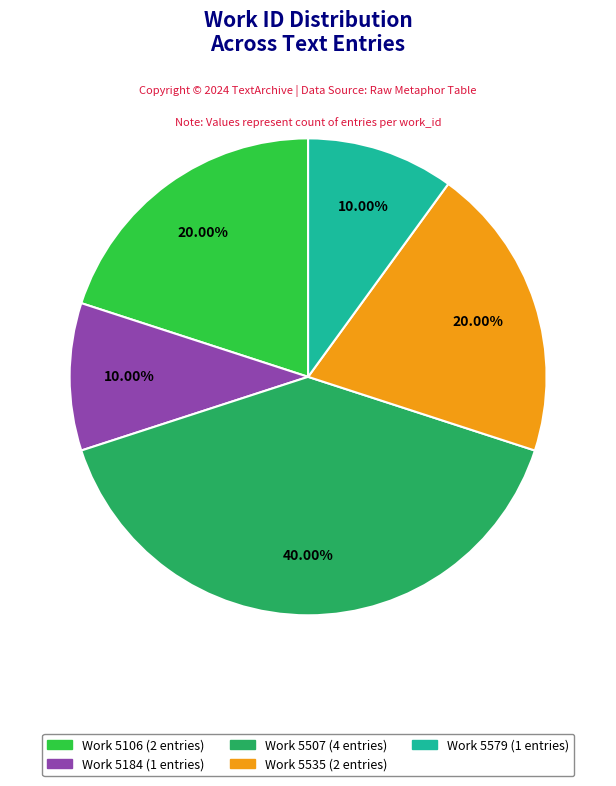

Is there any slice that represents more than half of the pie?

No